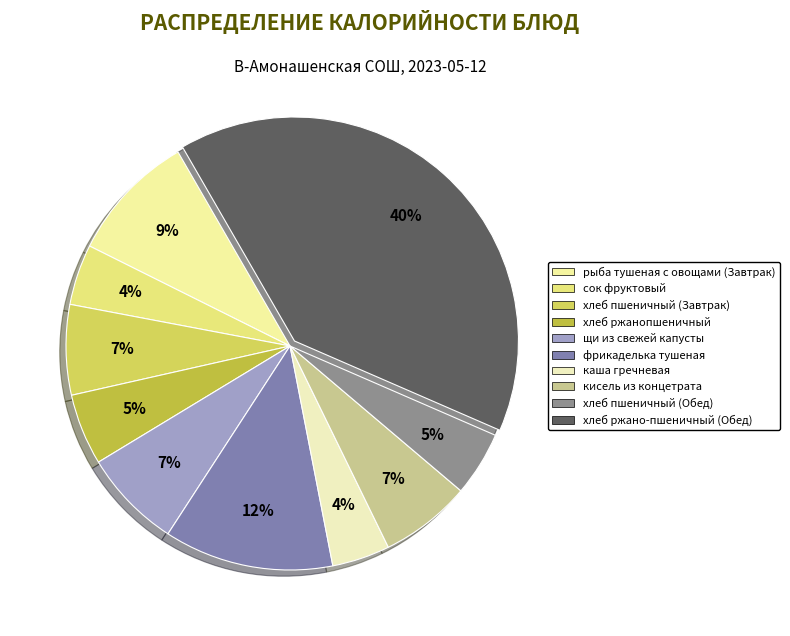

The сок фруктовый slice represents 13% of the pie. True or false?

False